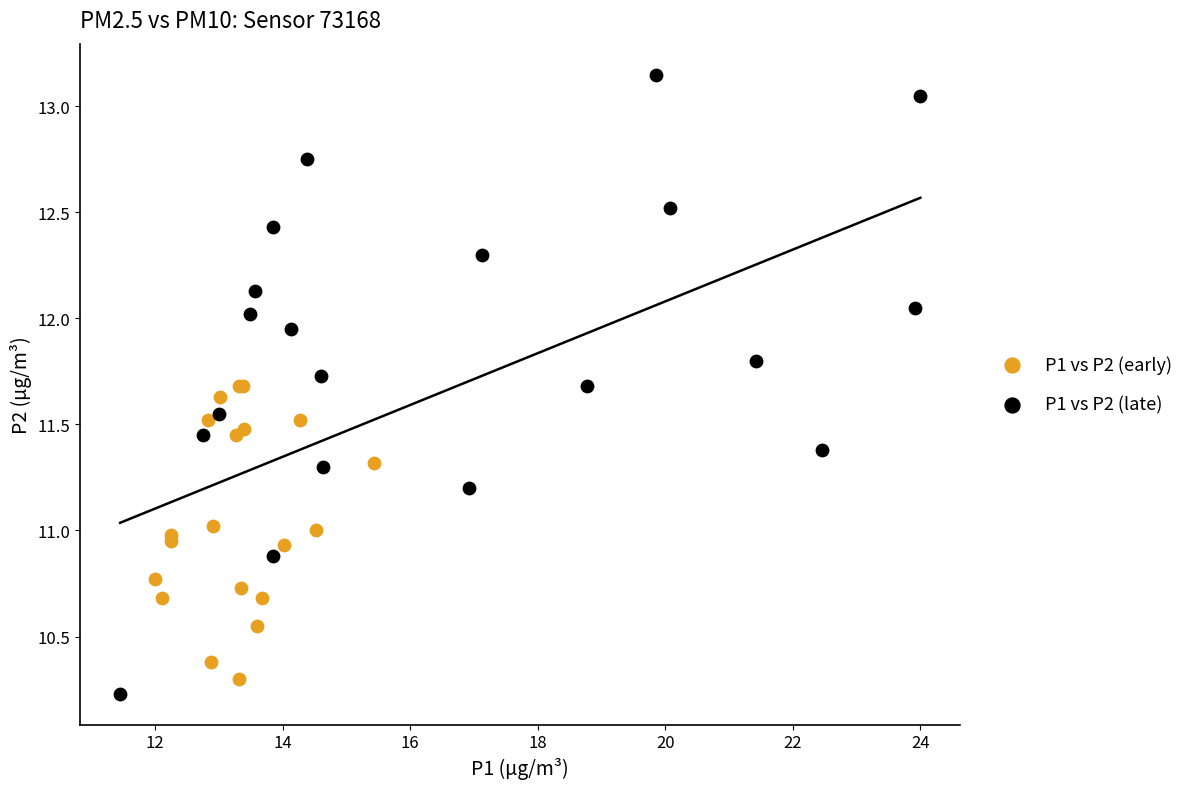

Which series reaches the maximum Y coordinate?

P1 vs P2 (late)